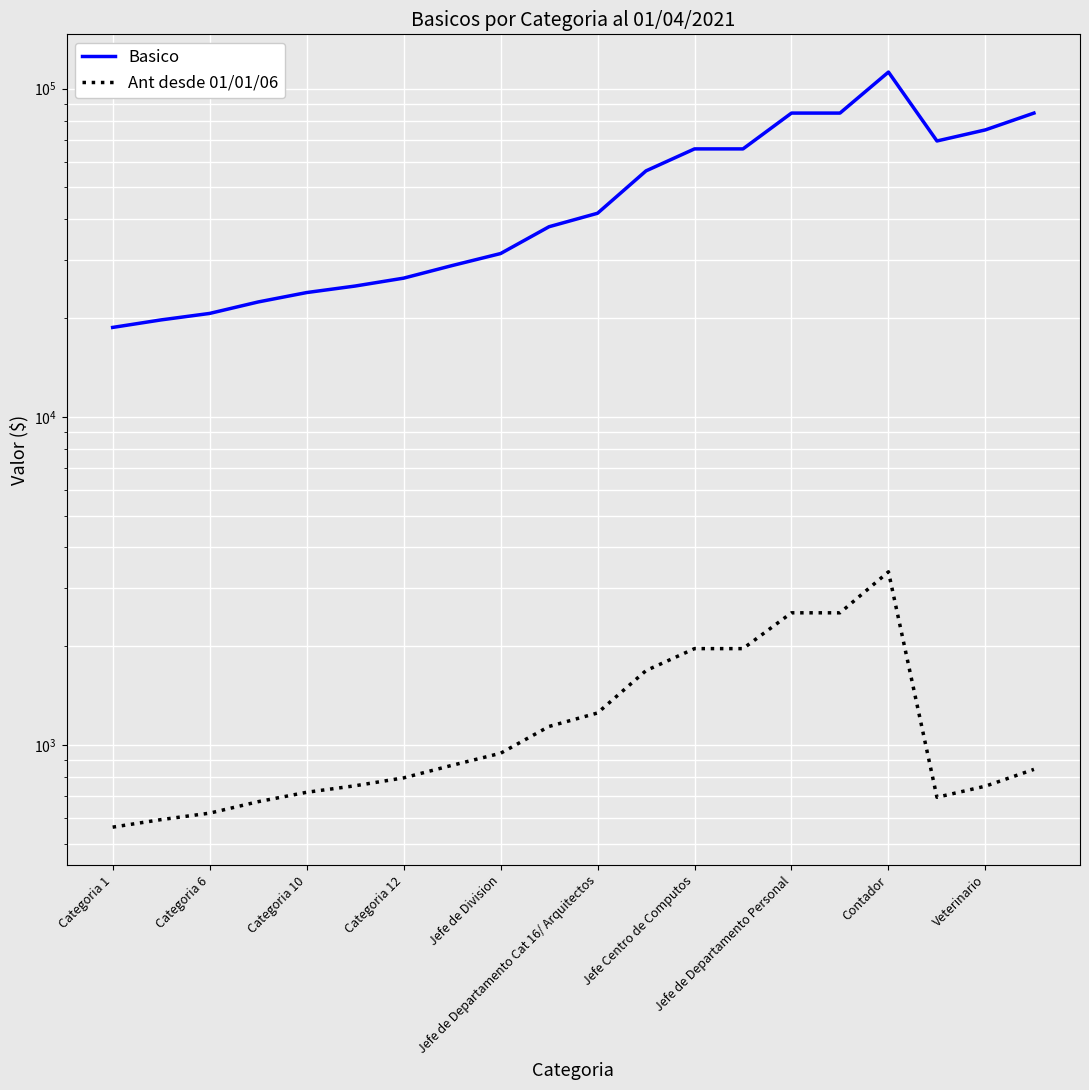

True or false: Basico and Ant desde 01/01/06 cross at least once.

False